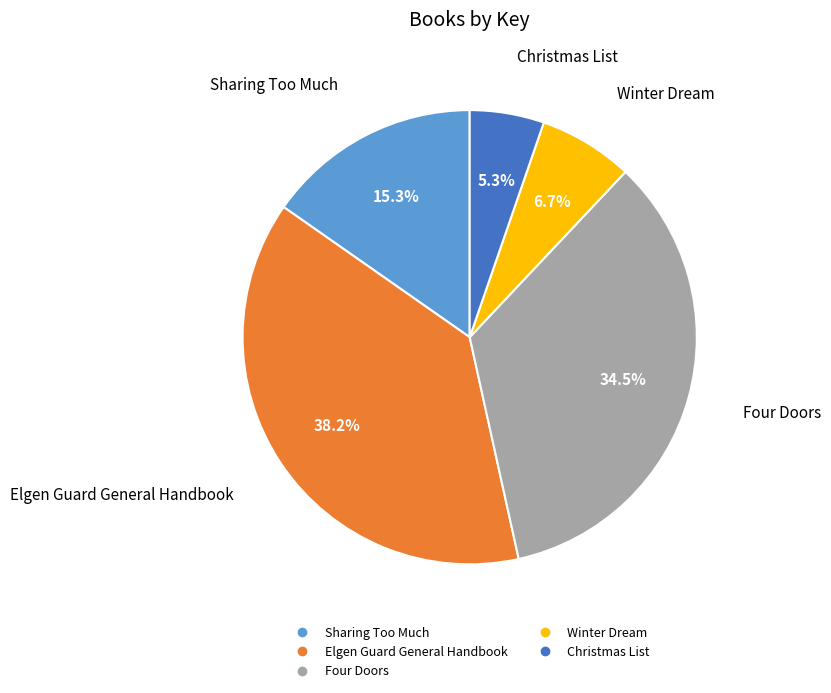

To the nearest percent, what is the combined percentage of Winter Dream and Four Doors?

41%